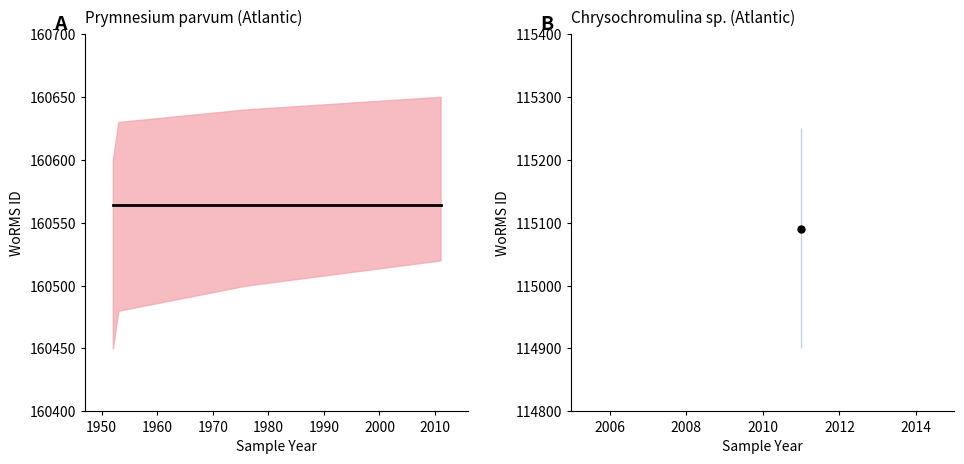

Between 1953 and 2011, which series saw the biggest shift?

Prymnesium parvum